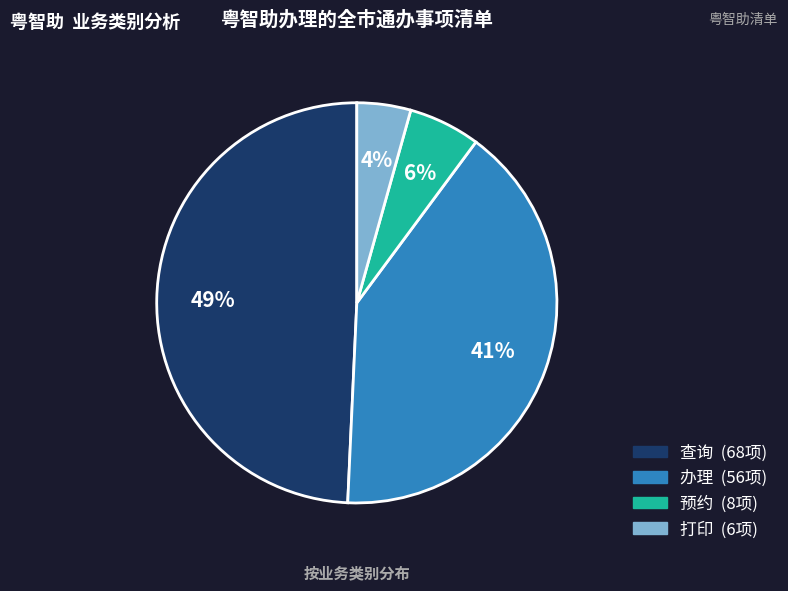

The 预约 slice represents 1% of the pie. True or false?

False